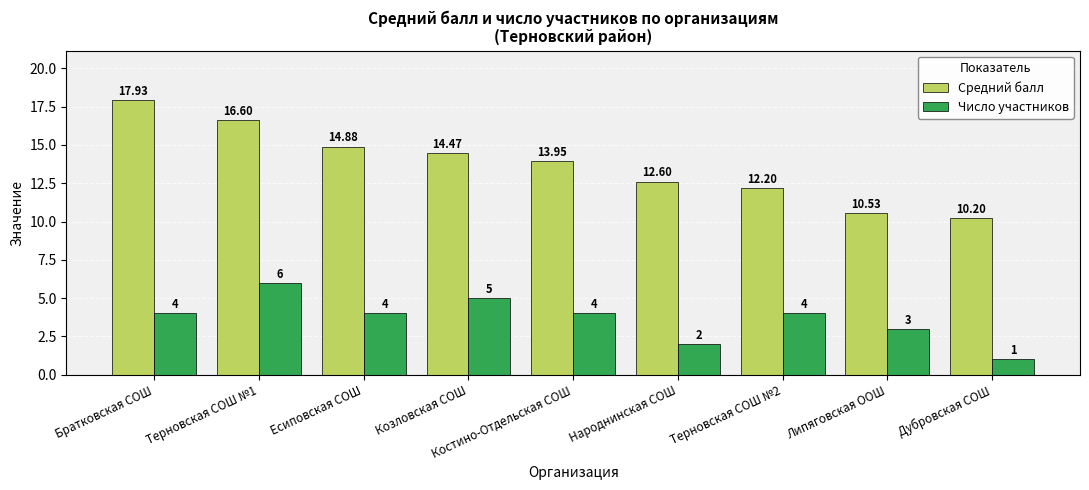

Rank the categories by Средний балл value from highest to lowest.

Братковская СОШ, Терновская СОШ №1, Есиповская СОШ, Козловская СОШ, Костино-Отдельская СОШ, Народнинская СОШ, Терновская СОШ №2, Липяговская ООШ, Дубровская СОШ